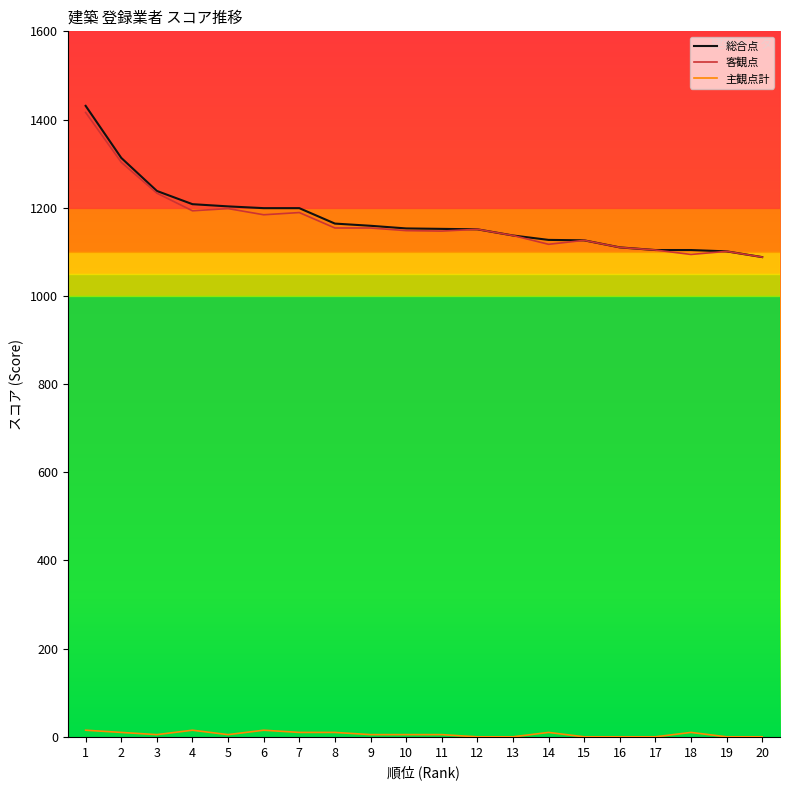

What is the sum of the 客観点 values at 19 and 15?

2227